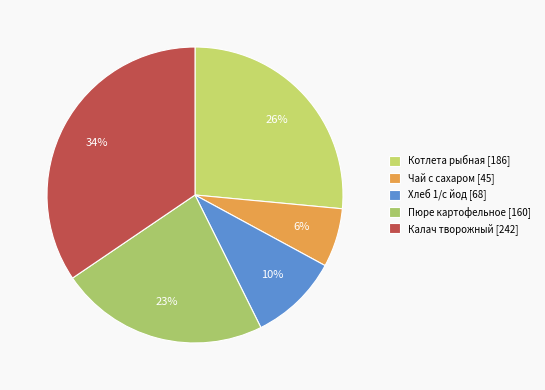

What percentage is NOT represented by Хлеб 1/с йод?

90.3%